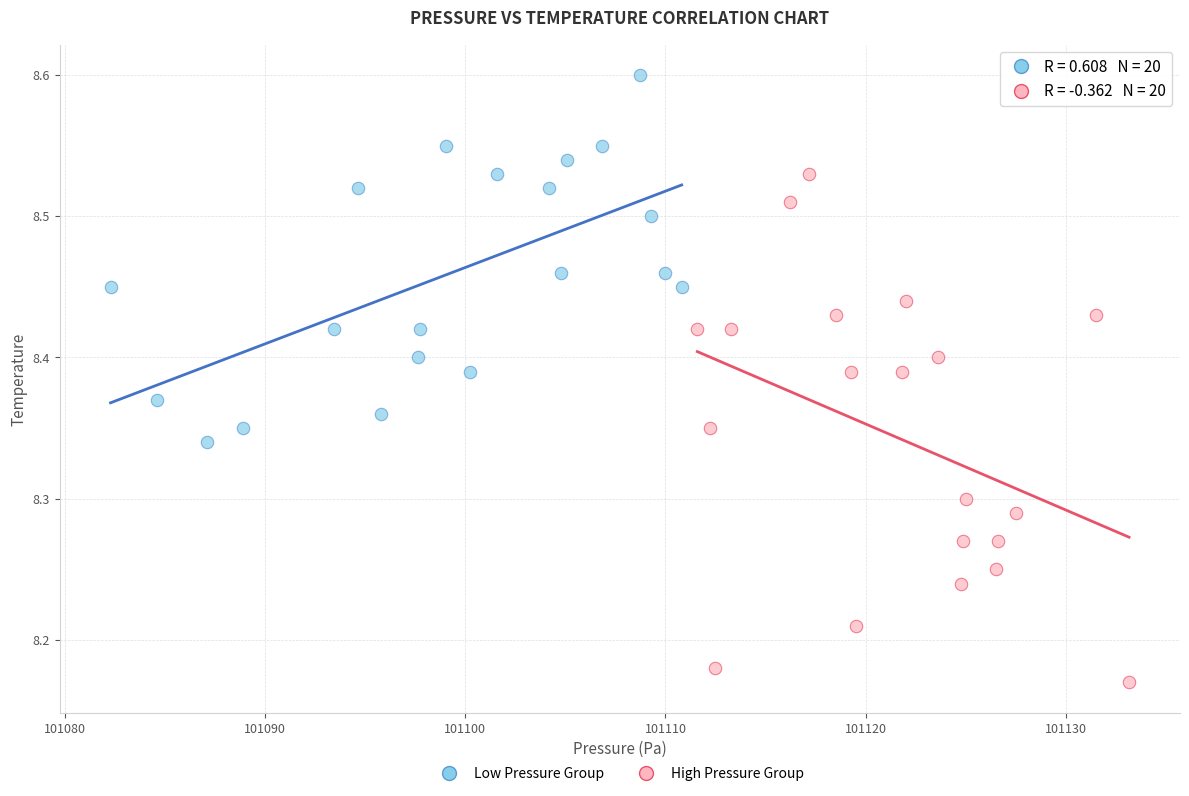

Which series has the largest Y range (max minus min)?

High Pressure Group